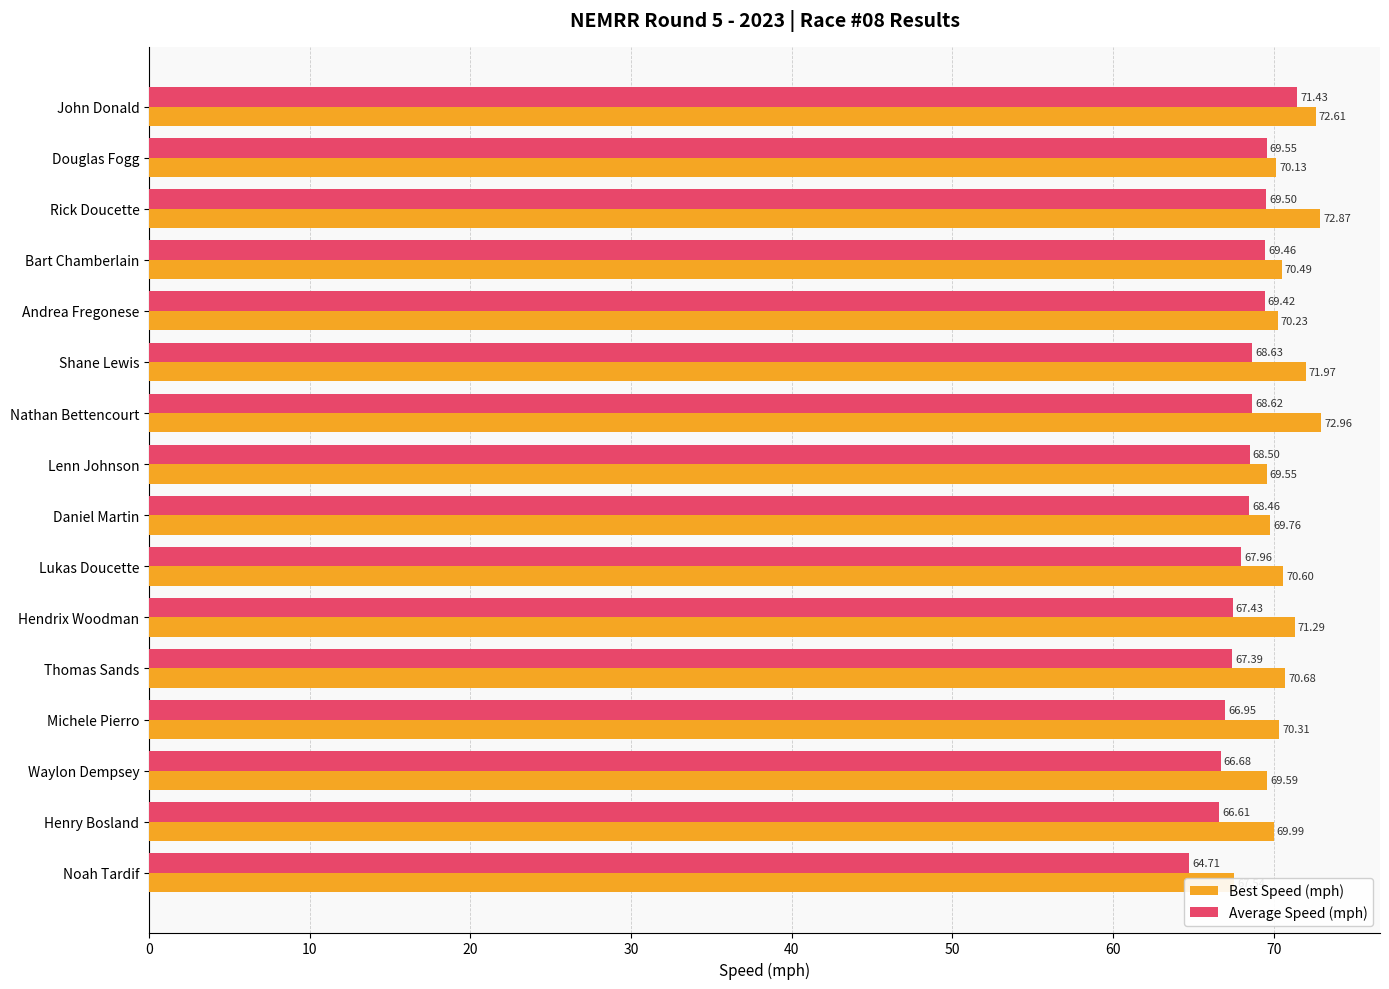

Are the bars horizontal?

Yes